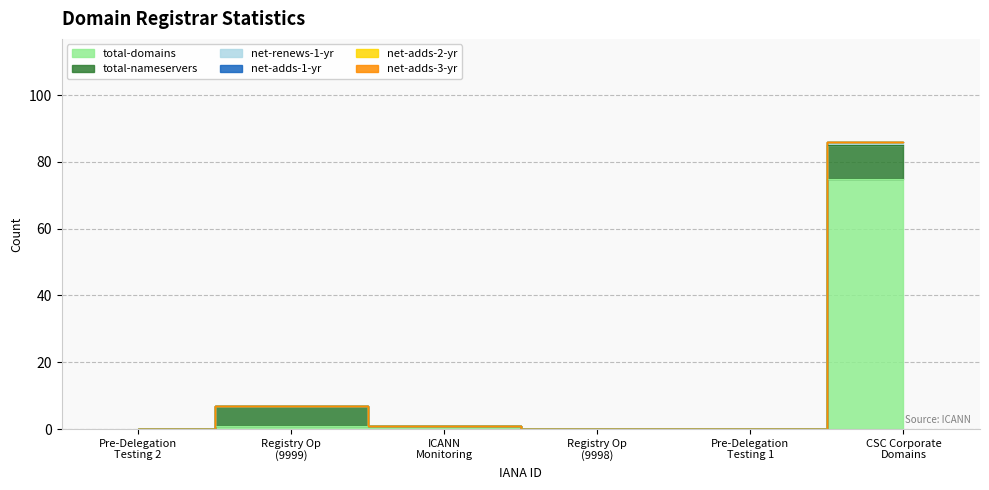

What is the difference between the second highest and second lowest values in the total-nameservers series?

6